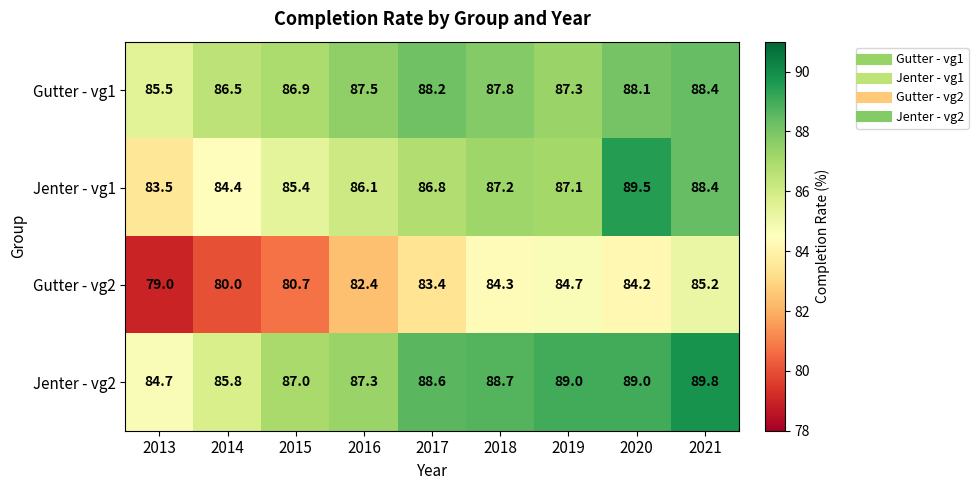

What is the greatest value displayed?

89.8